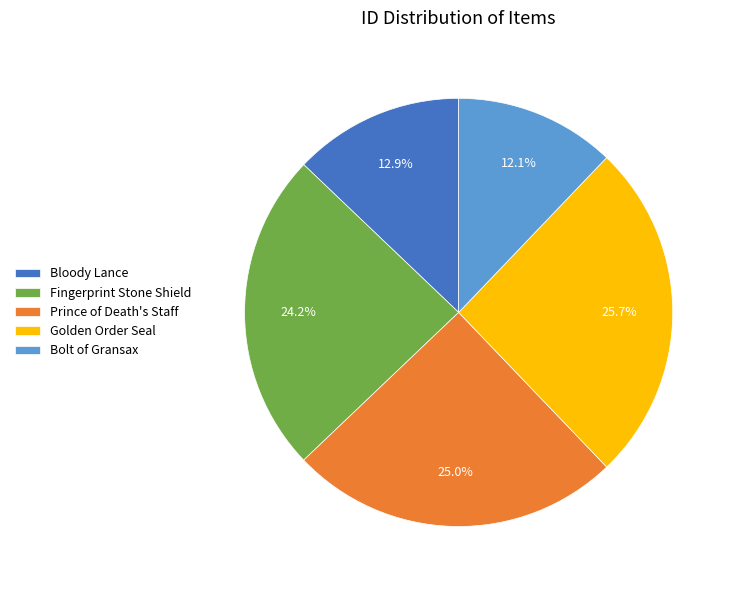

To the nearest percent, what is the average slice percentage?

20%